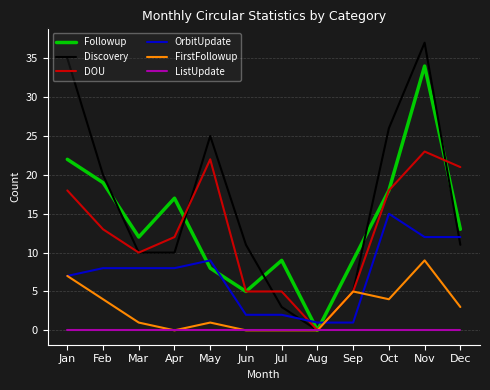

Reading left to right, transcribe all the data shown in this chart.

Followup: 22	19	12	17	8	5	9	0	9	18	34	13
Discovery: 35	20	10	10	25	11	3	0	5	26	37	11
DOU: 18	13	10	12	22	5	5	0	5	18	23	21
OrbitUpdate: 7	8	8	8	9	2	2	1	1	15	12	12
FirstFollowup: 7	4	1	0	1	0	0	0	5	4	9	3
ListUpdate: 0	0	0	0	0	0	0	0	0	0	0	0